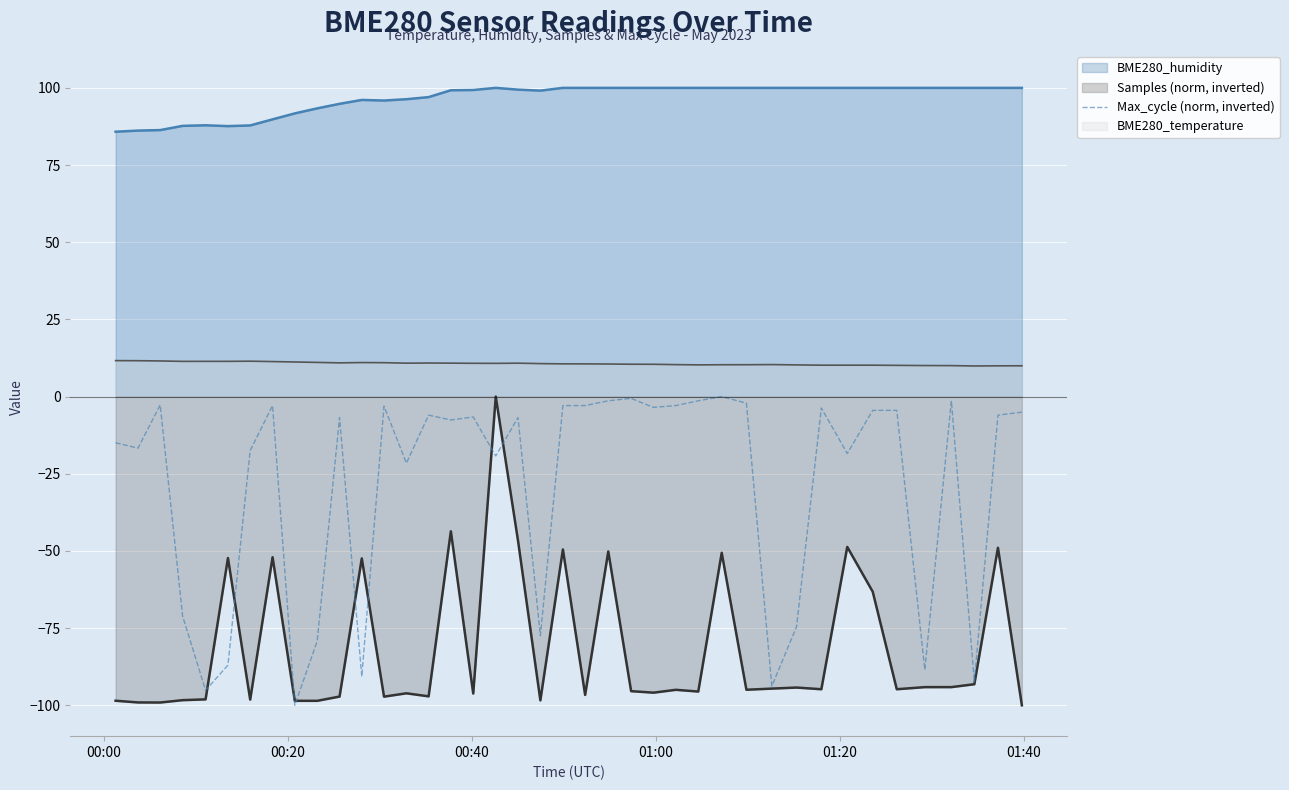

List the series in order of their overall mean, lowest first.

Samples (norm, inverted), Max_cycle (norm, inverted), BME280_temperature, BME280_humidity